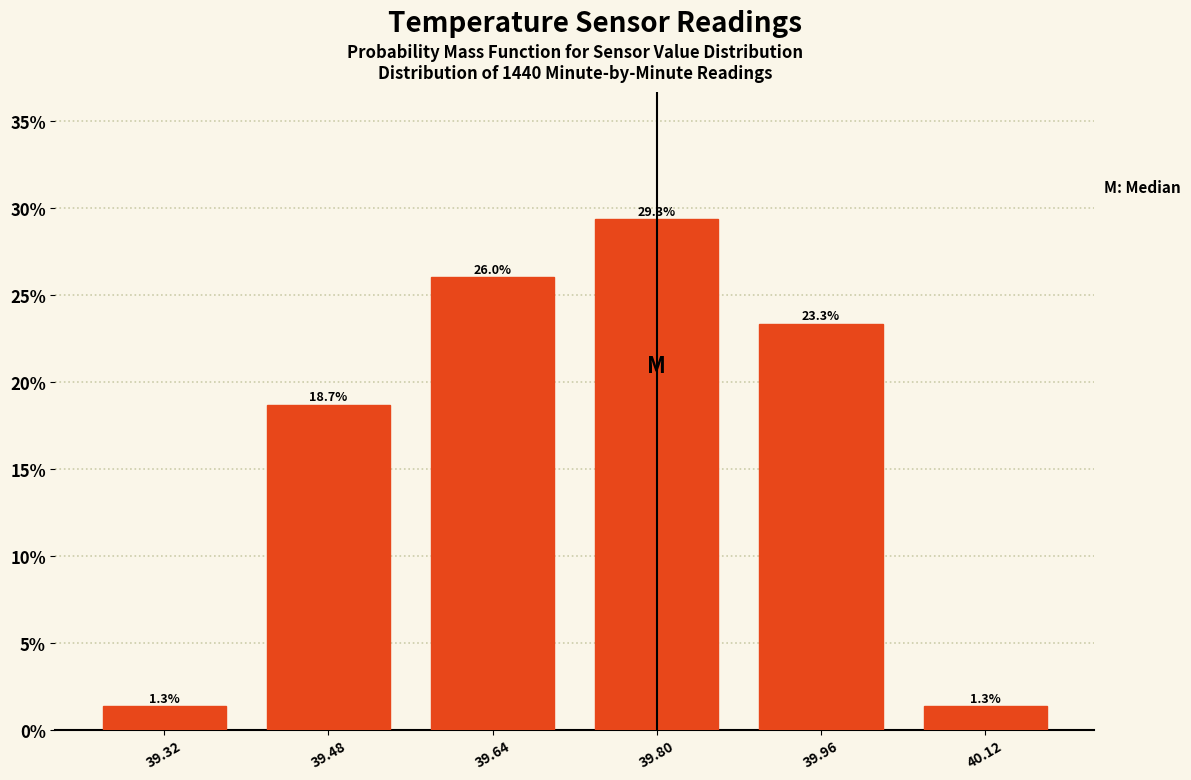

Reading right to left, transcribe all the data shown in this chart.

1.3	23.3	29.3	26.0	18.7	1.3